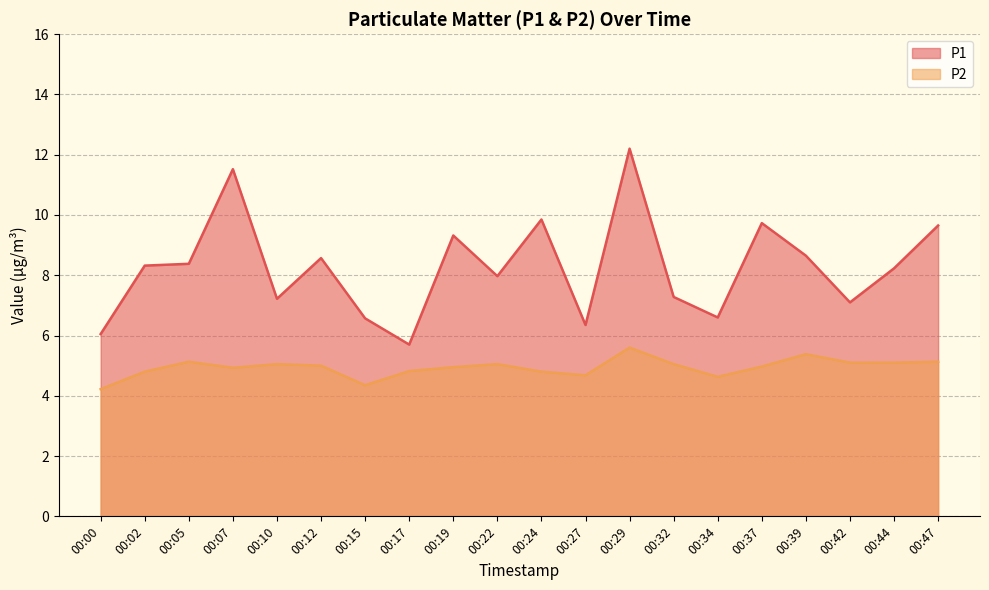

Rank the series by their average value, from highest to lowest.

P1, P2